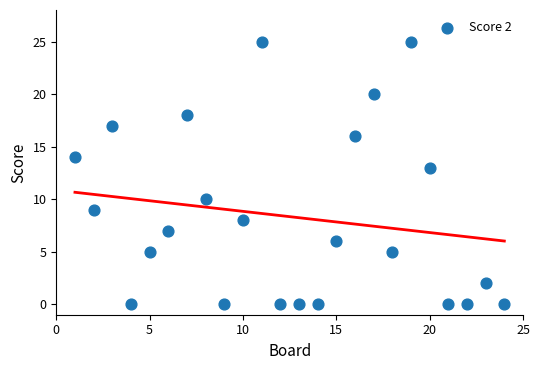

What is the range of X values (max minus min)?

23